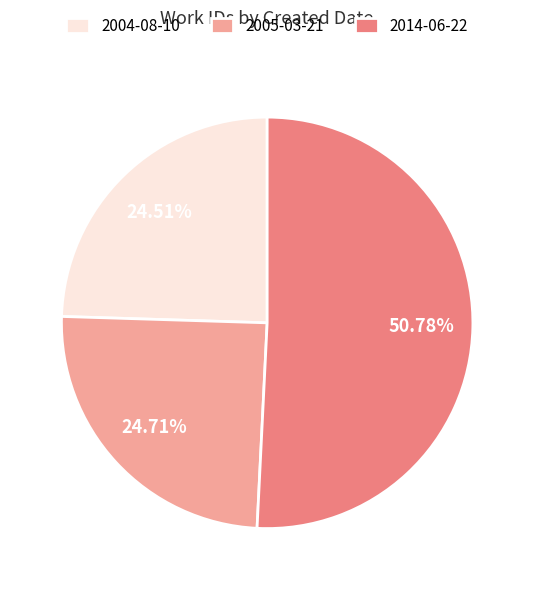

Is 2004-08-10 the majority of the pie?

No